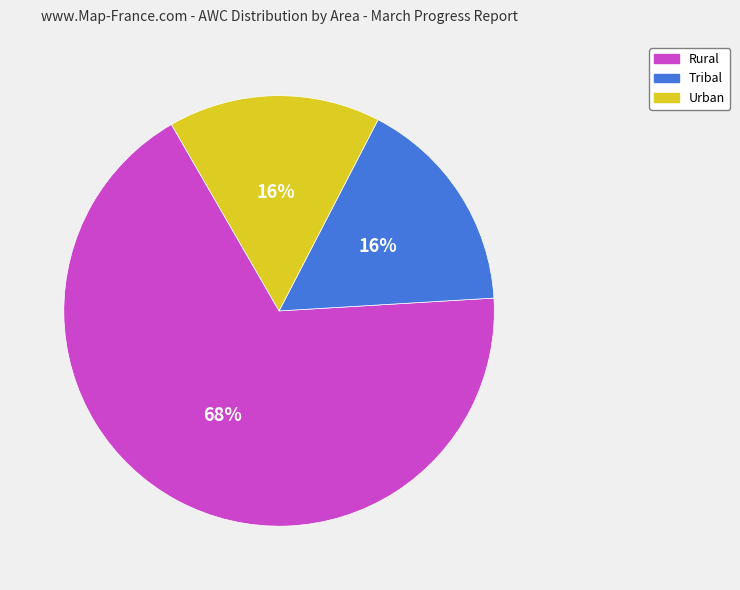

To the nearest percent, what is the average slice percentage?

33%